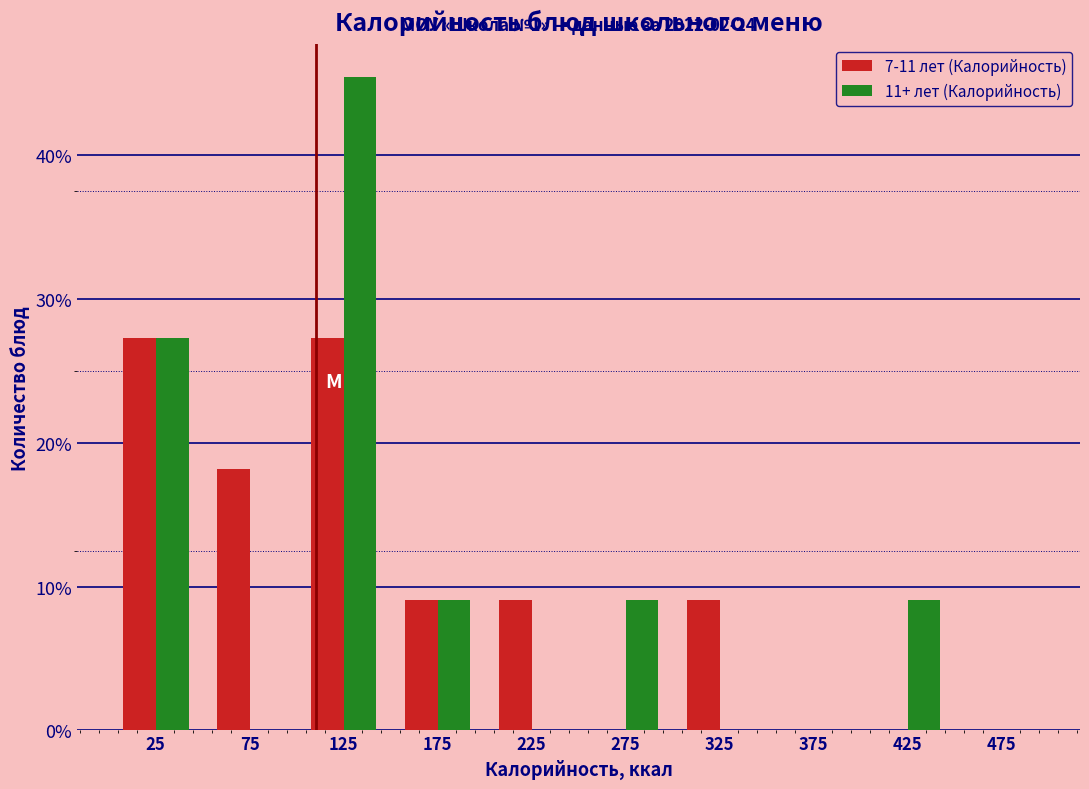

Reading left to right, transcribe all the data shown in this chart.

7-11 лет (Калорийность): 25=27.3	75=18.2	125=27.3	175=9.1	225=9.1	275=0.0	325=9.1	375=0.0	425=0.0	475=0.0
11+ лет (Калорийность): 25=27.3	75=0.0	125=45.5	175=9.1	225=0.0	275=9.1	325=0.0	375=0.0	425=9.1	475=0.0